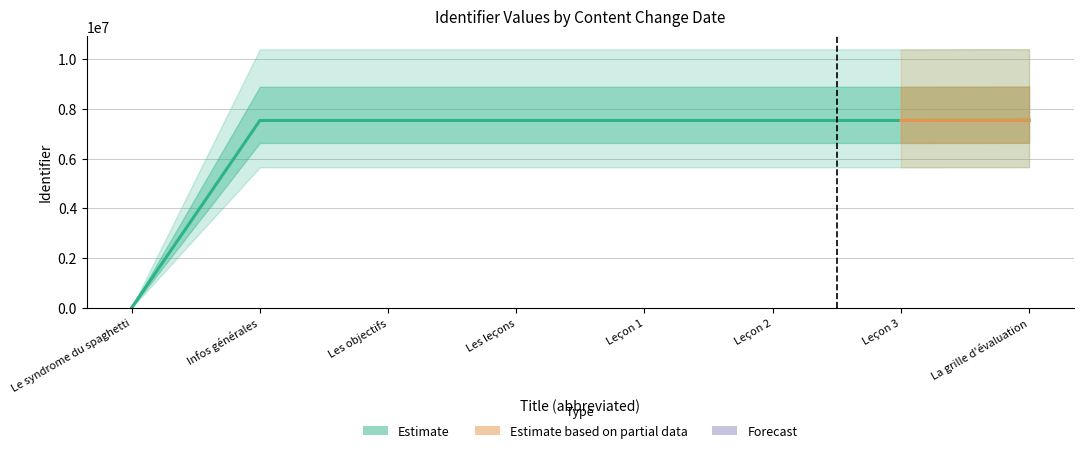

What is the sum of all values?

52757217